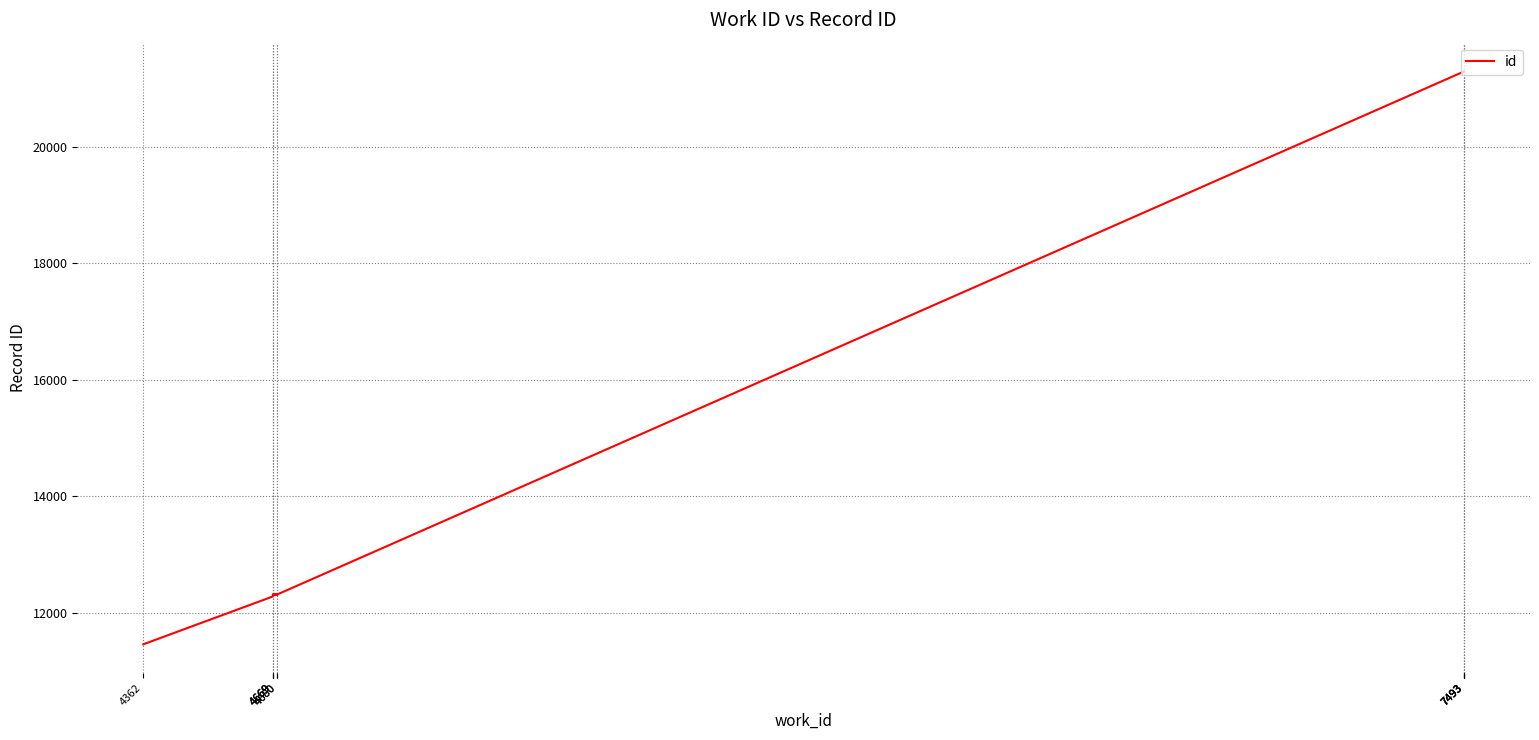

Rank the categories by value from highest to lowest.

7493, 7493, 7493, 7493, 4680, 4669, 4680, 4669, 4669, 4362